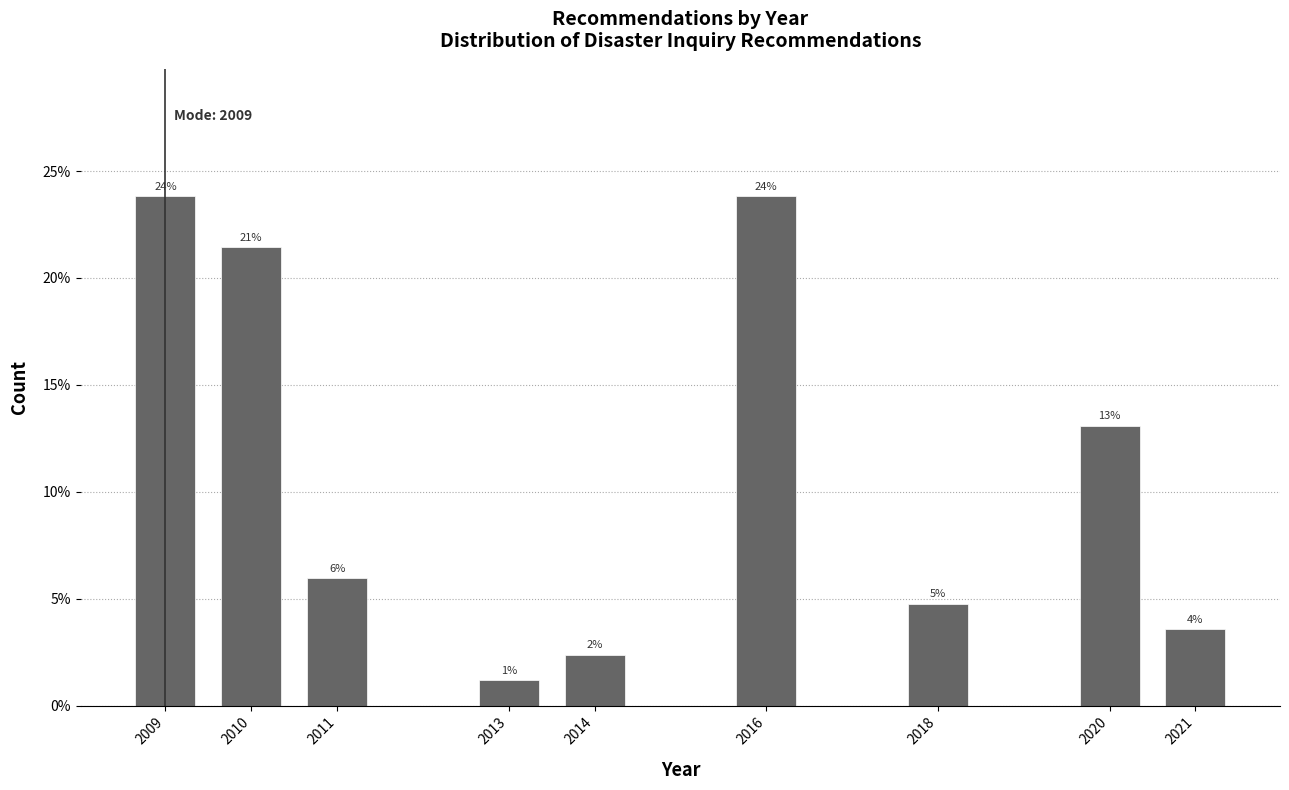

Are the bars horizontal?

No